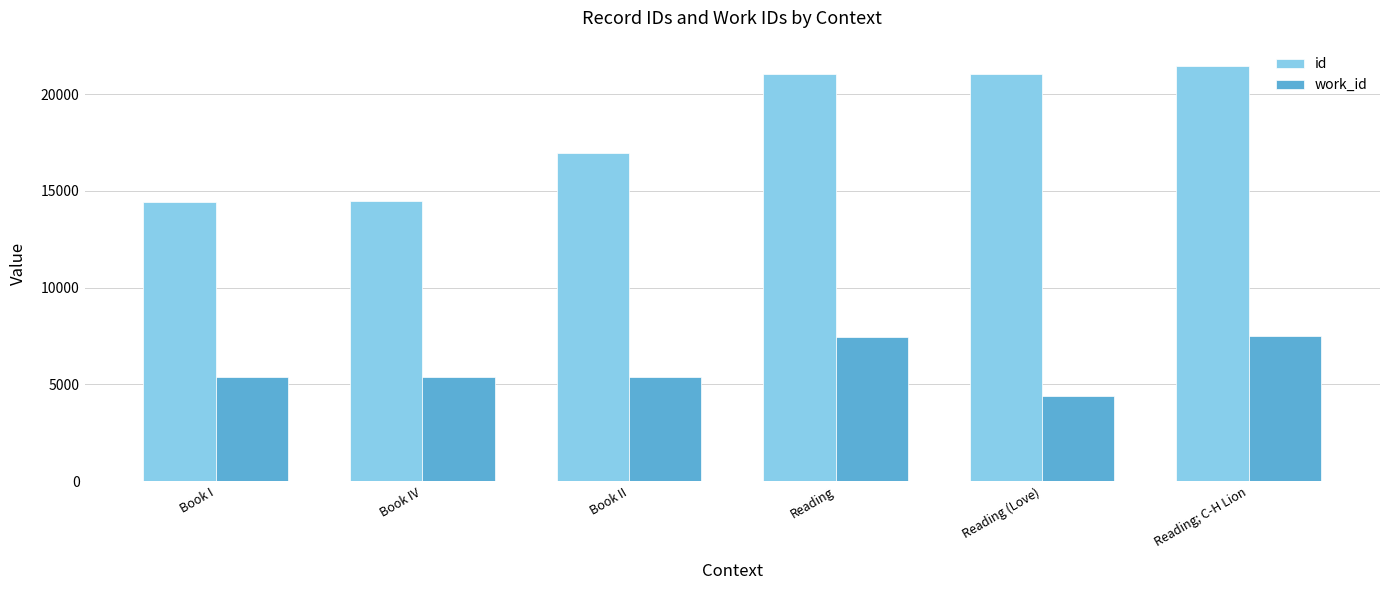

What is the value of the work_id bar at the 5th from the left?

4393